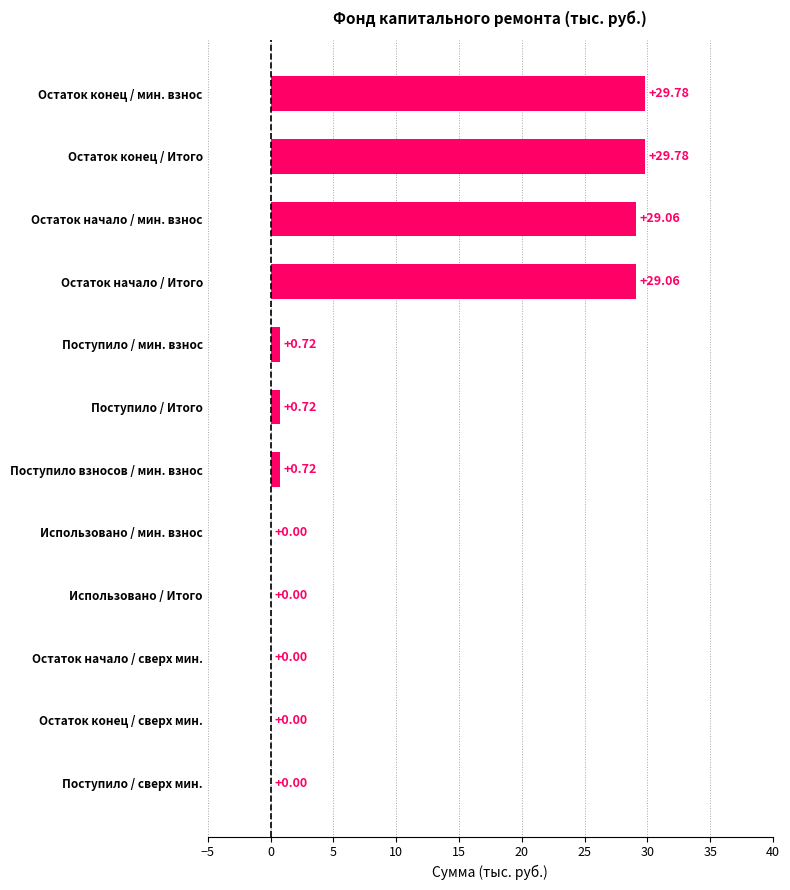

What is the change in value from Использовано / Итого to Остаток конец / Итого?

+29.8